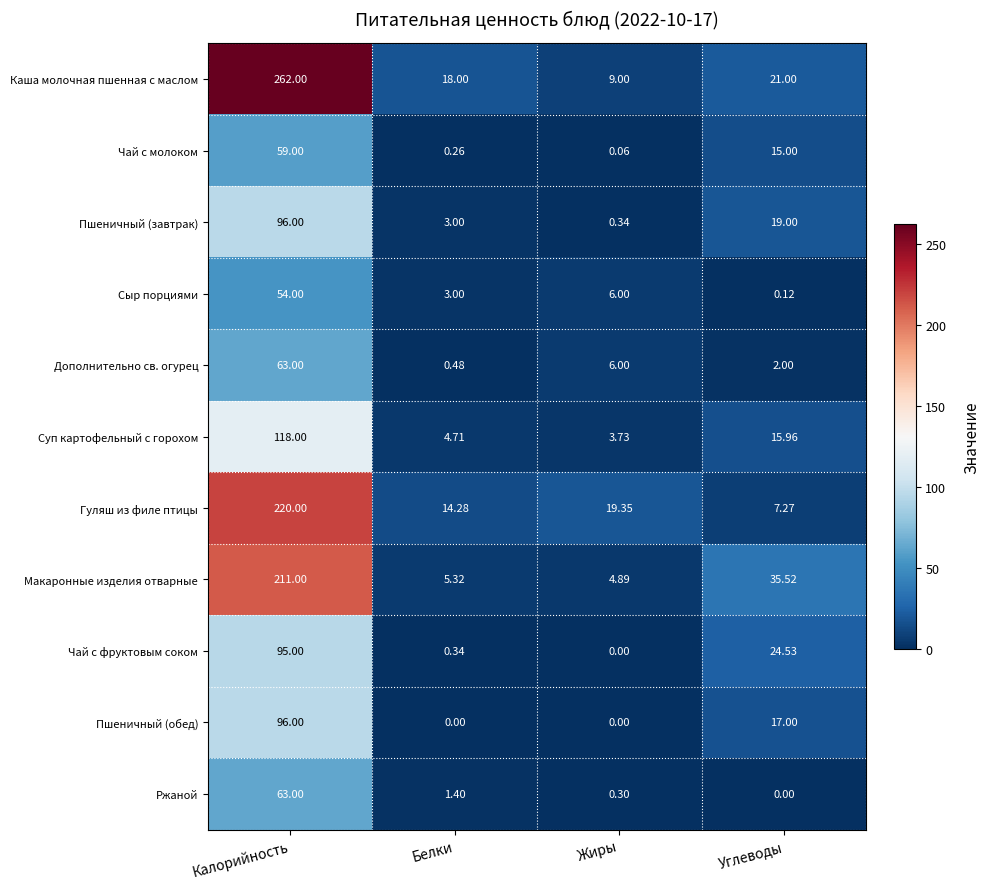

Where is Суп картофельный с горохом nearest to the value 60?

Углеводы